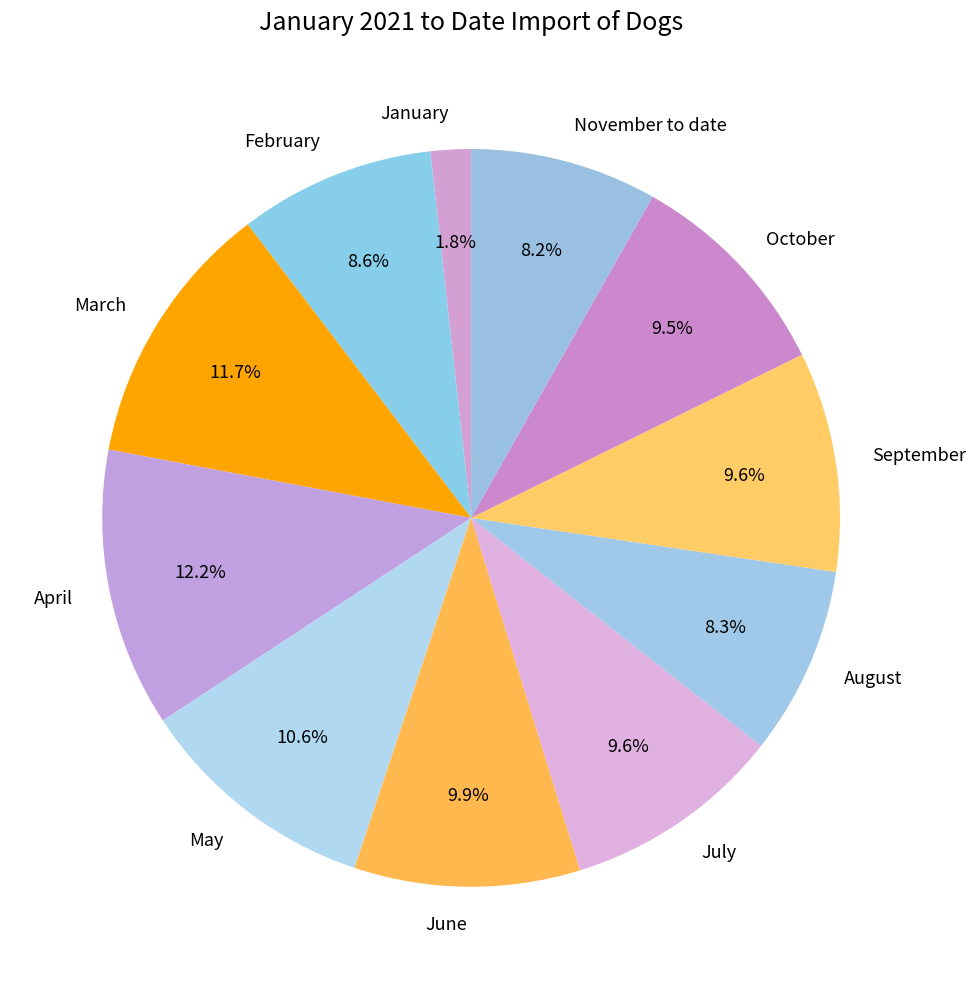

What is the ratio of the value at October to the value at February?

1.1